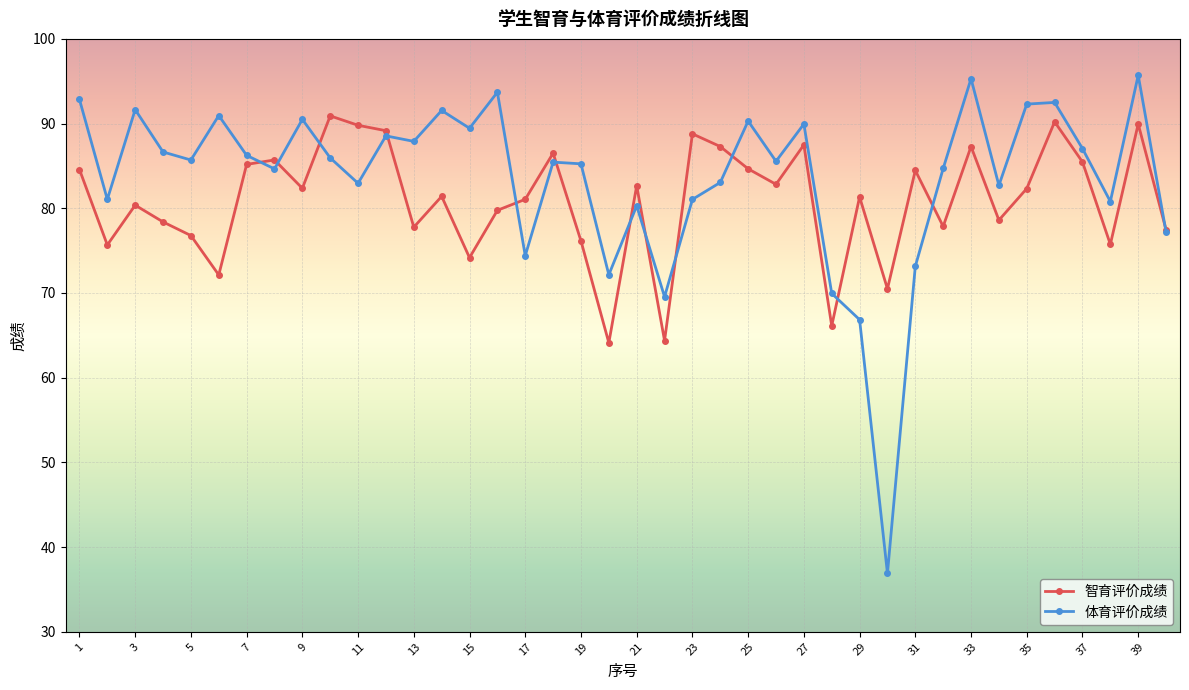

Is this an area chart (filled region under the line)?

No